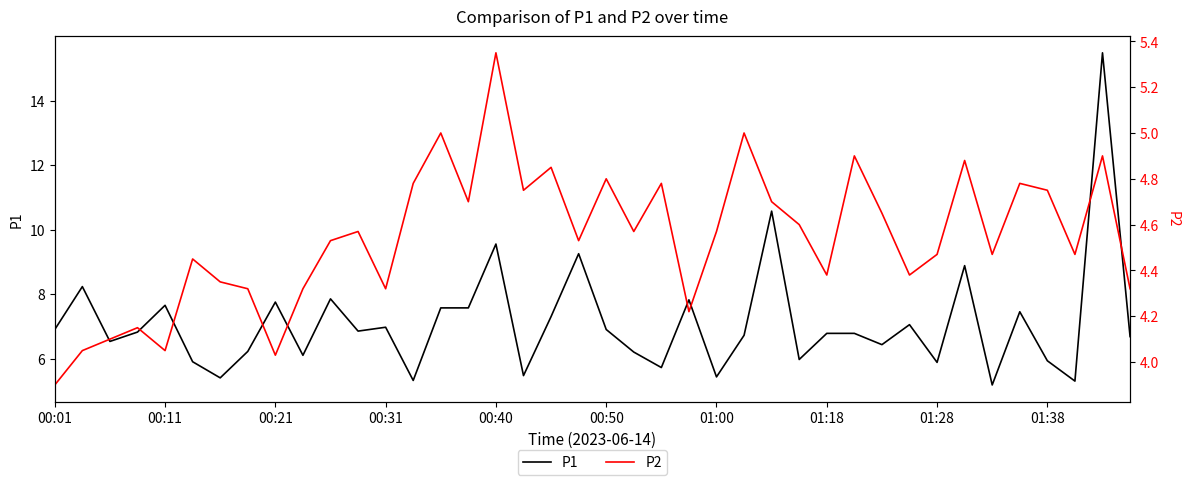

The value of P1 at 01:00 is 7.9. True or false?

False